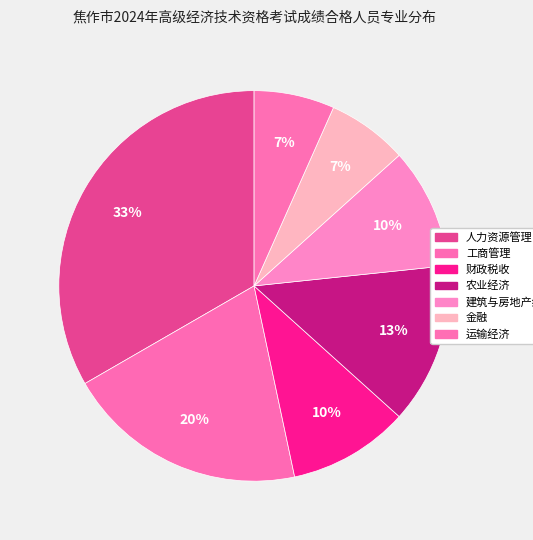

Is the sum of 运输经济 and 工商管理 greater than half?

No